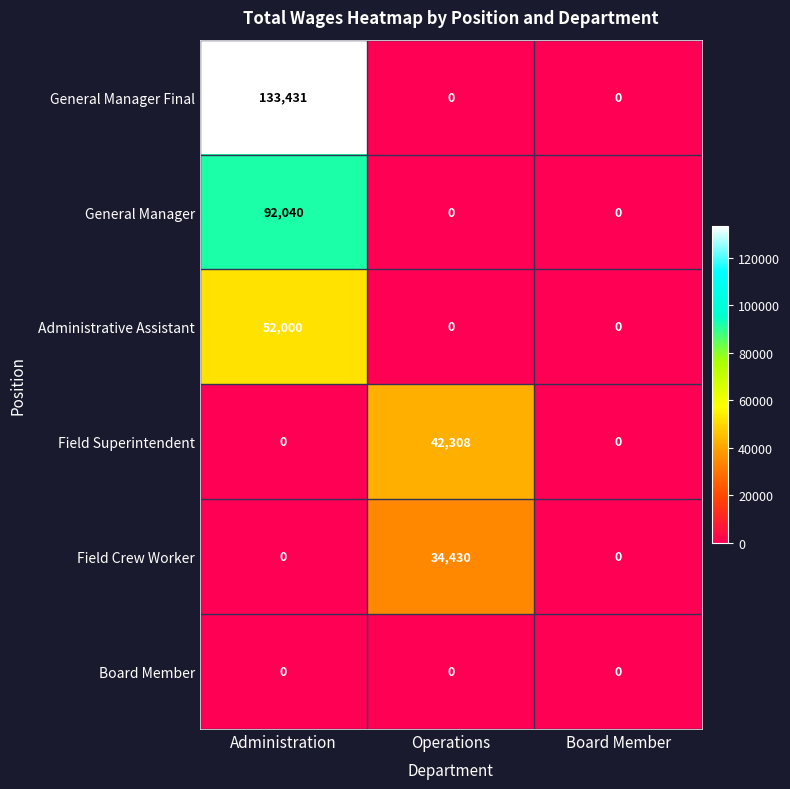

List the series in order of their peak value, lowest first.

Board Member, Field Crew Worker, Field Superintendent, Administrative Assistant, General Manager, General Manager Final